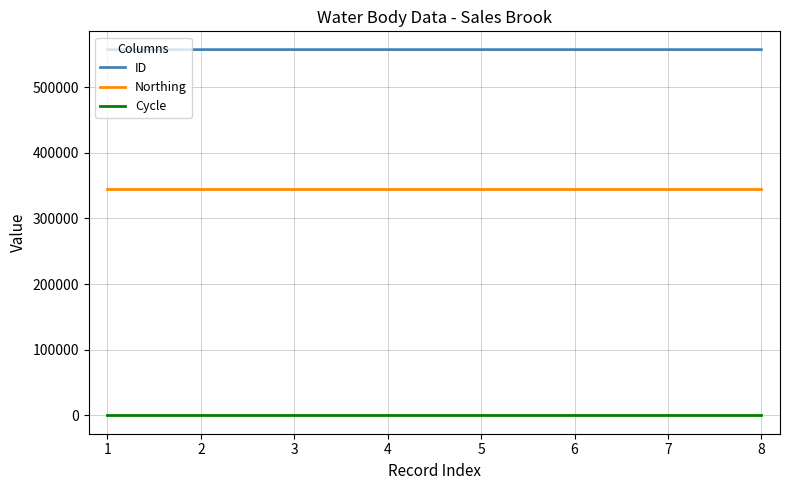

The value of Northing at 6 is 345149. True or false?

True